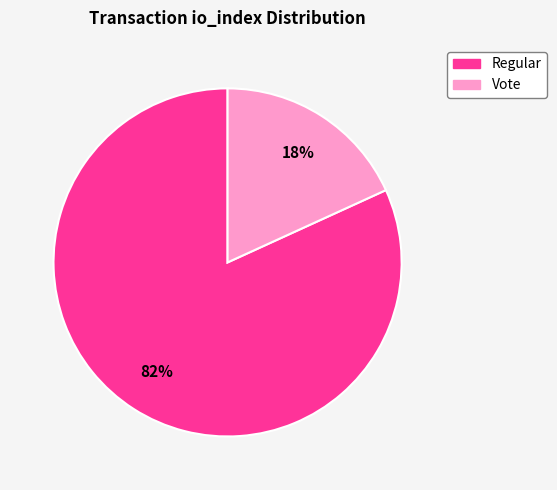

Is there a majority slice in this chart?

Yes